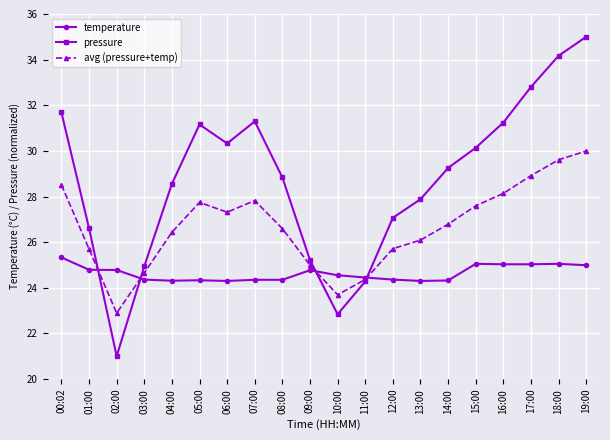

What is the sum of the temperature values at 16:00 and 00:02?

50.4